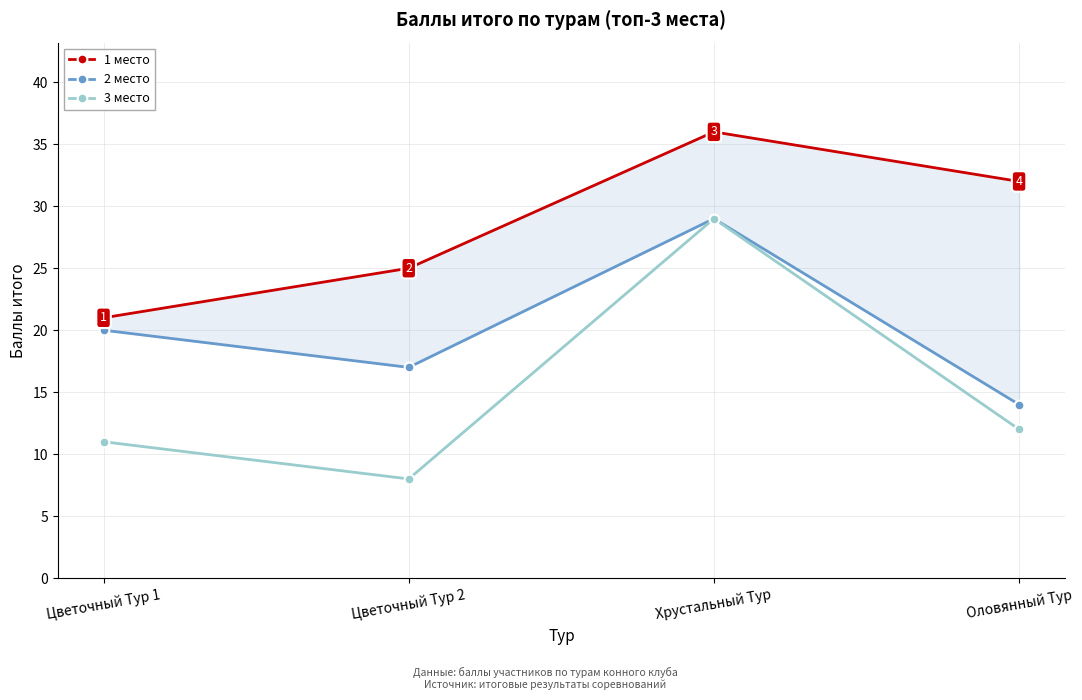

What is the sum of all 1 место values?

114